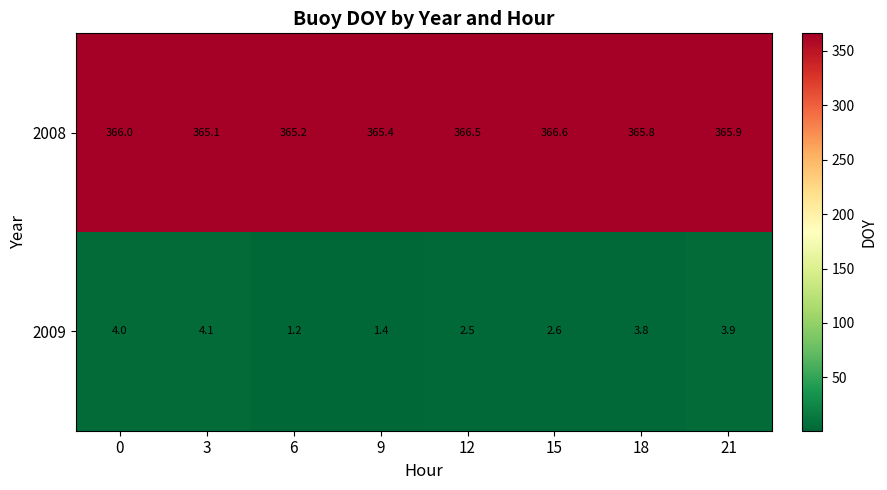

How many categories are shown in the chart?

8